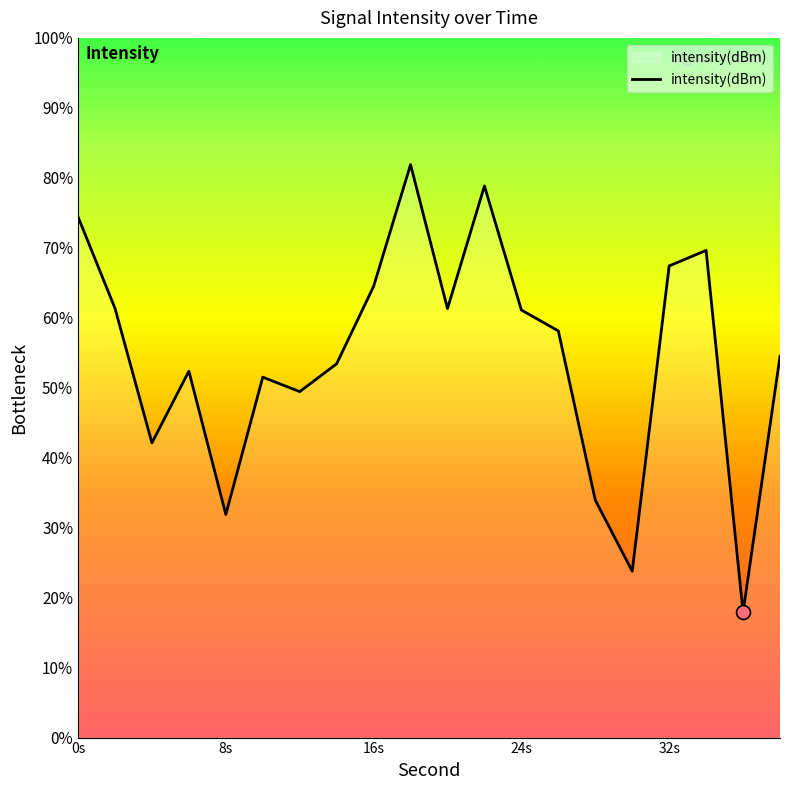

Which has a higher value, 32s or 24s?

32s